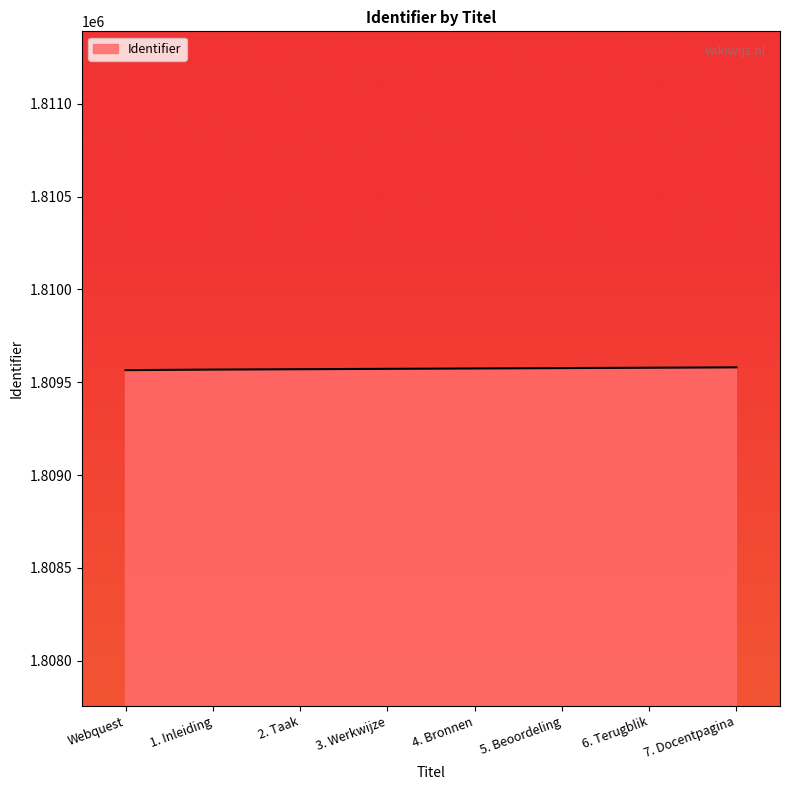

What is the smallest value displayed?

1809565